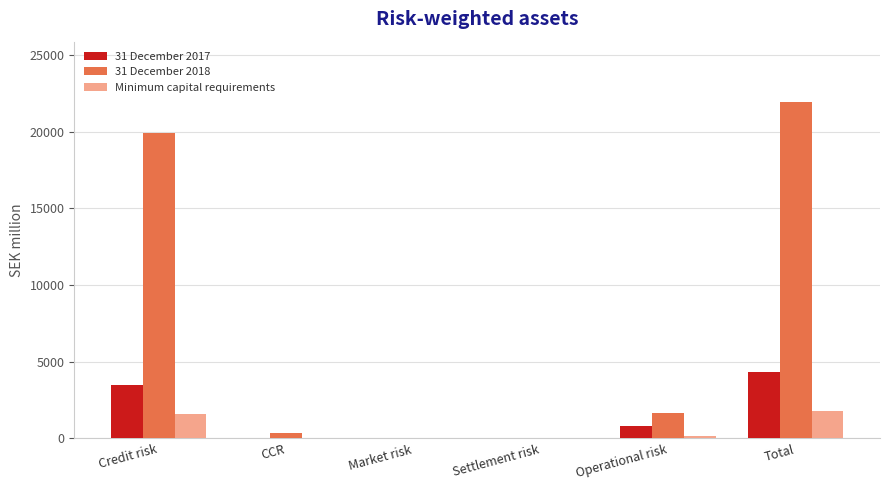

True or false: 31 December 2017 has a value of 798 at Operational risk.

True